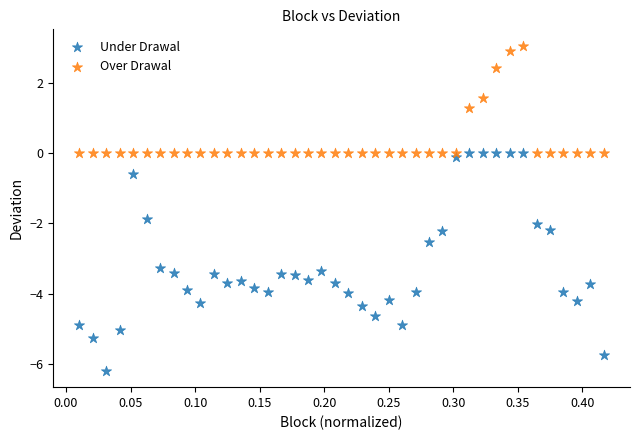

Which series contains the highest Y value?

Over Drawal